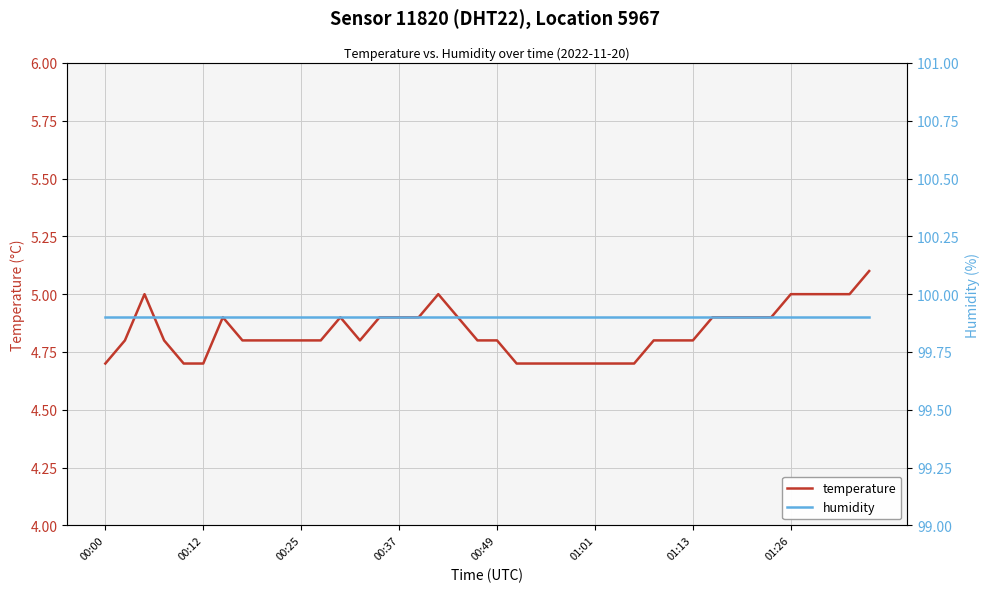

The value of temperature at 31 is 4.9. True or false?

True